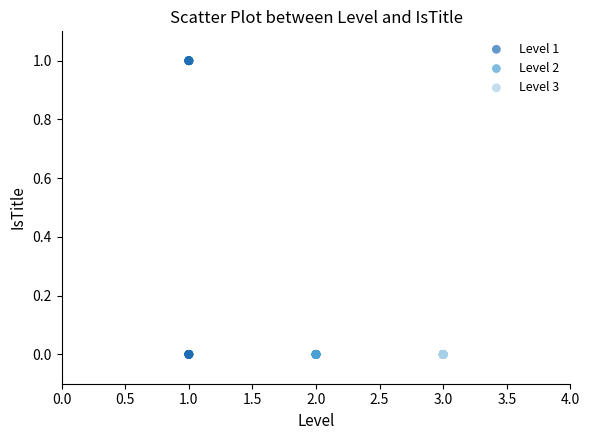

What are all the series names shown in the legend?

Level 1, Level 2, Level 3